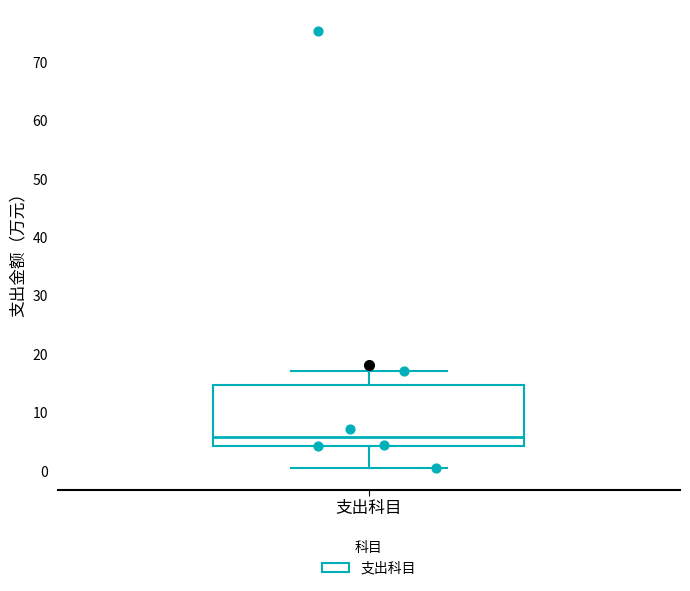

Read this box plot against the y-axis: the position of the median line, the range covered by the box, and the ends of both whiskers. The values are not printed on the chart, so give them approximately, as read against the axis.

median 6, box 4 to 15, whiskers 1 to 17